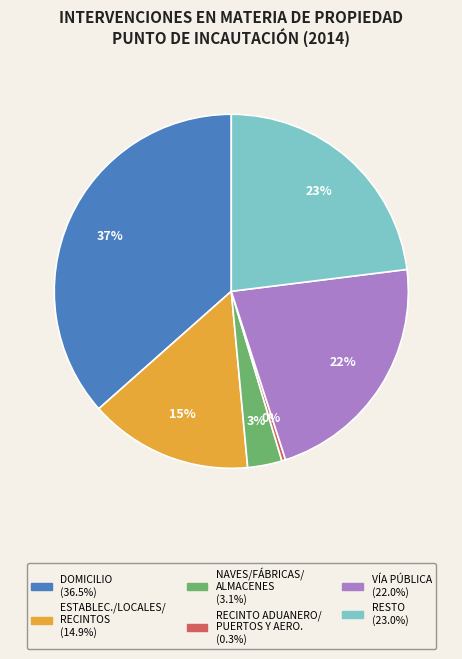

To the nearest percent, what is the average slice percentage?

17%